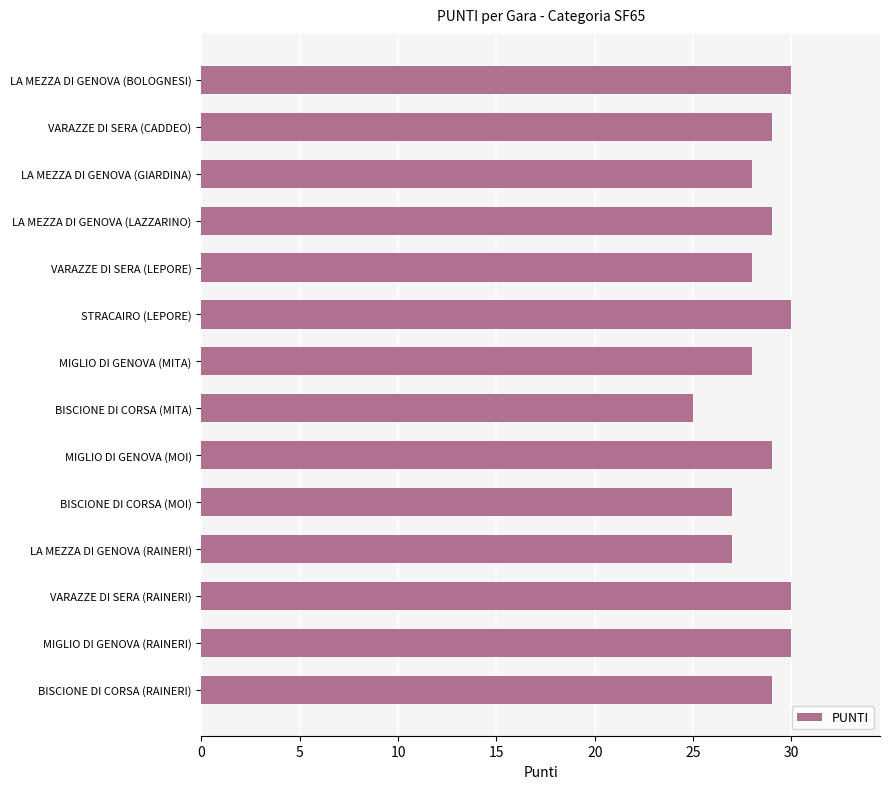

What value does the data have at BISCIONE DI CORSA (MOI)?

27